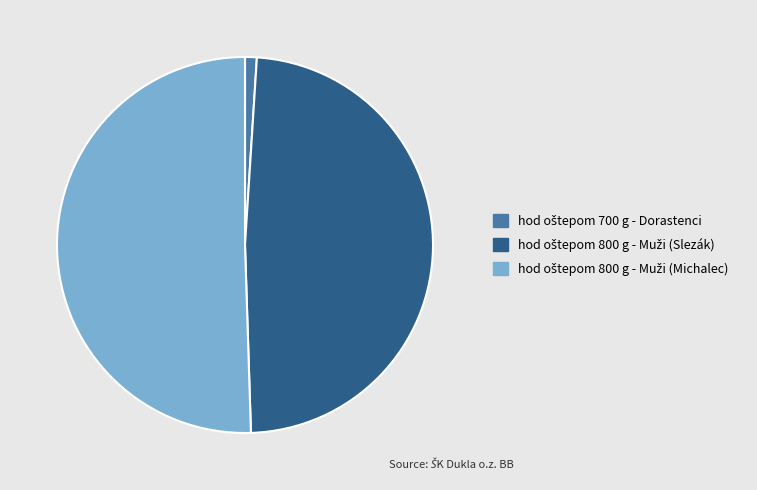

Is there any slice that represents more than half of the pie?

Yes